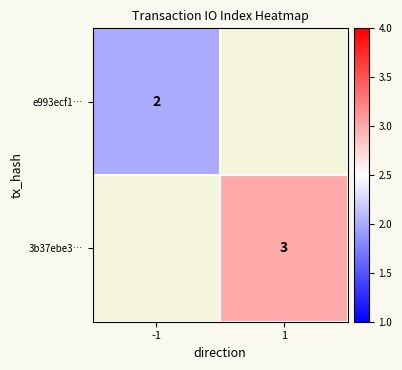

Is it true that 3b37ebe3… equals 3 at 1?

True